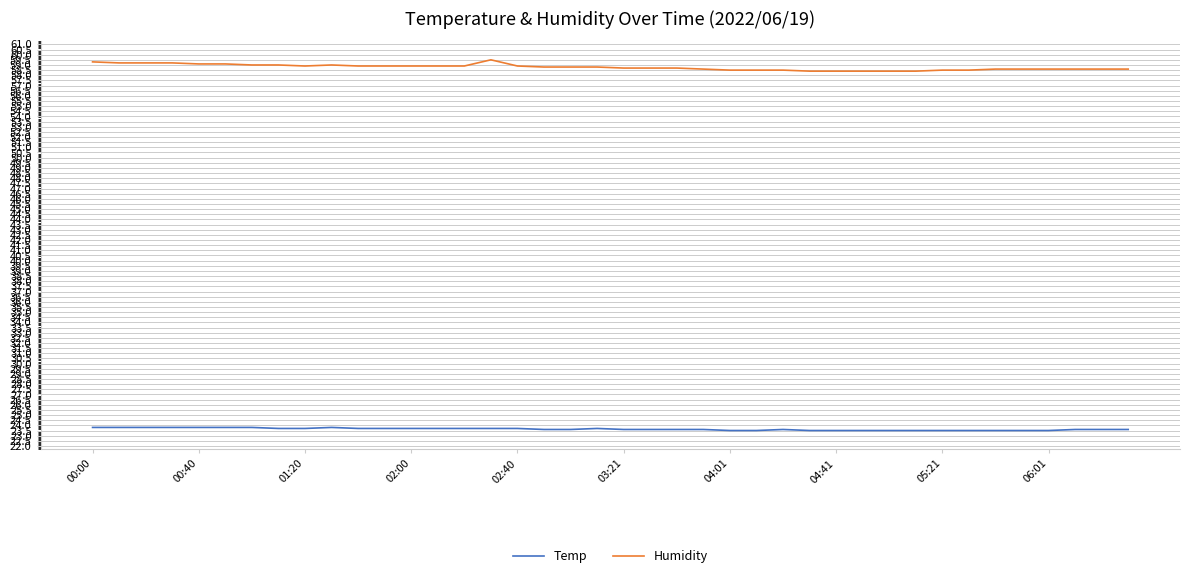

What are all the series names shown in the legend?

Temp, Humidity